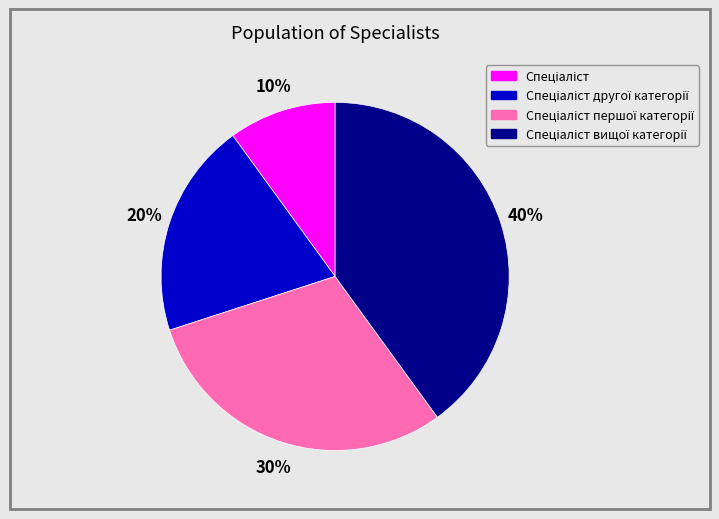

To the nearest percent, what is the average slice percentage?

25%